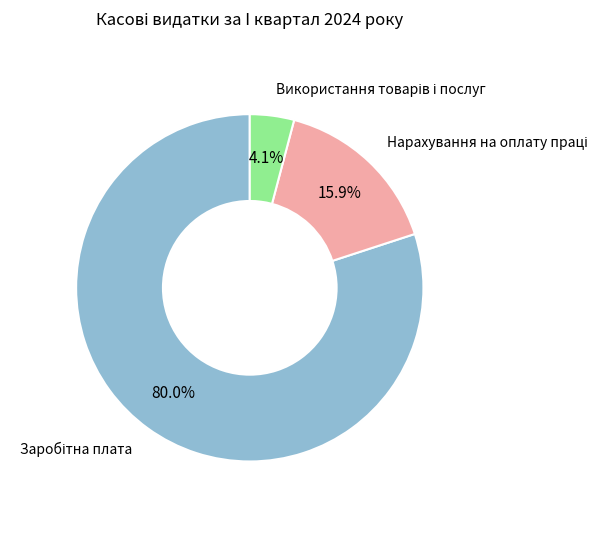

How many segments does this pie chart have?

3